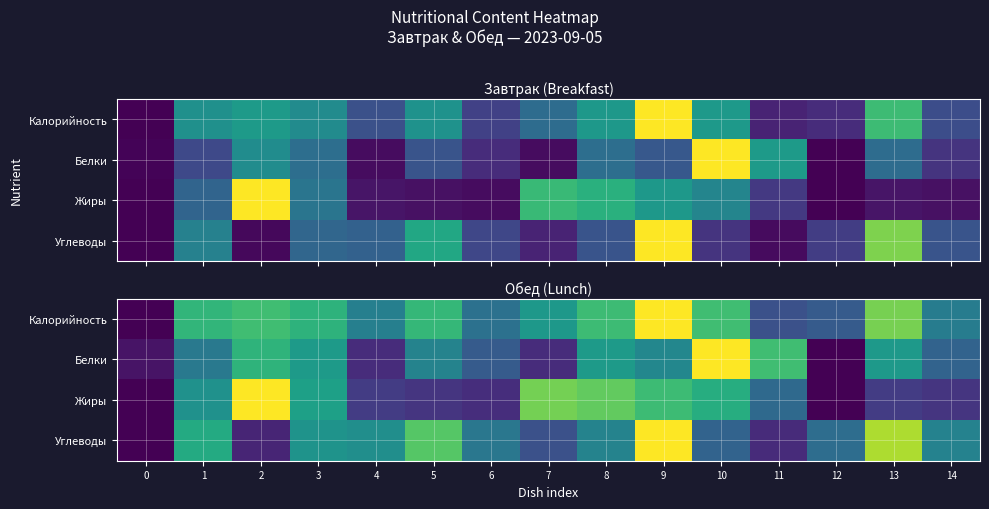

At 10, list the series in order from largest to smallest.

Белки, Калорийность, Жиры, Углеводы